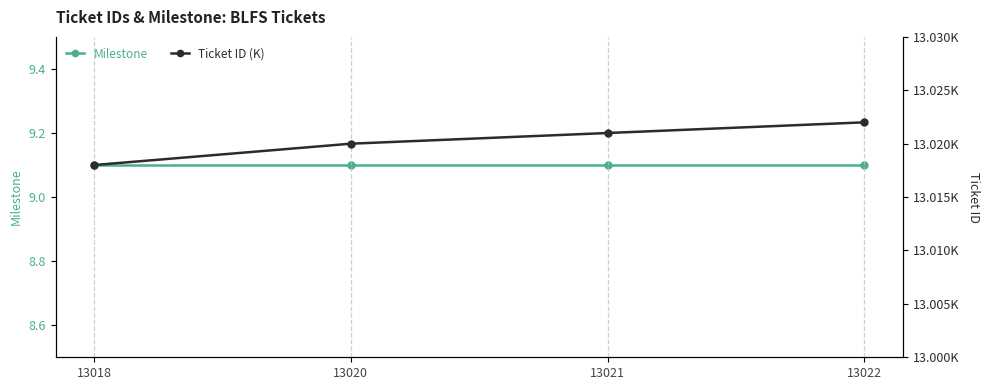

Read the Ticket ID (K) value at 13022.

13.0